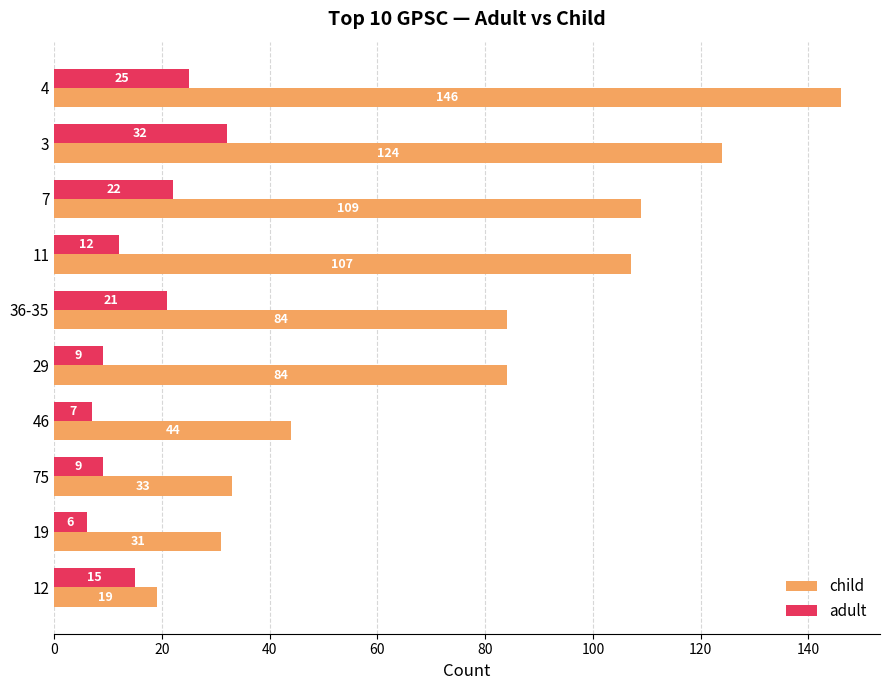

At how many categories does at least one series exceed 53?

6